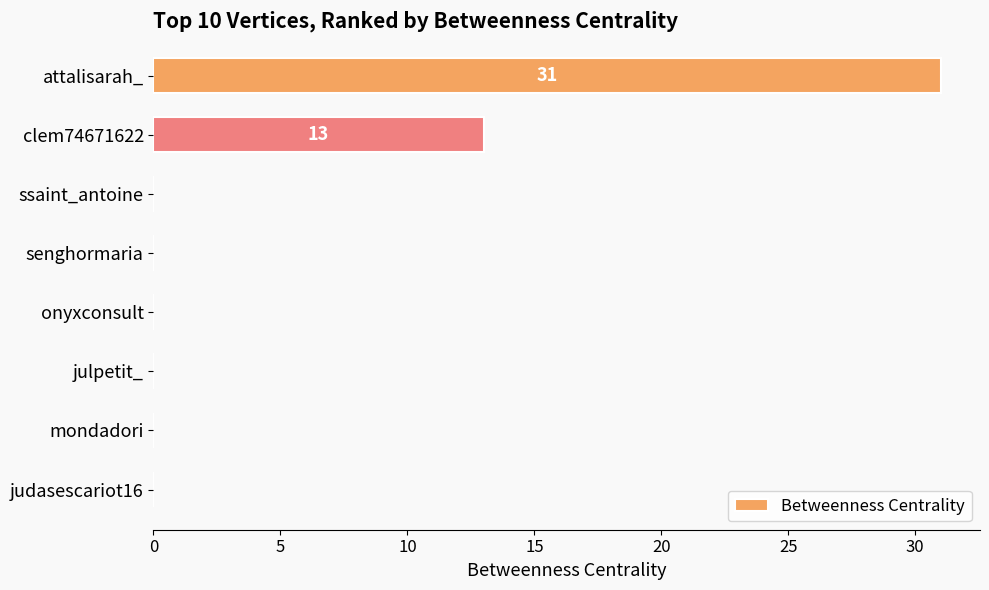

What is the change in value from attalisarah_ to ssaint_antoine?

-31